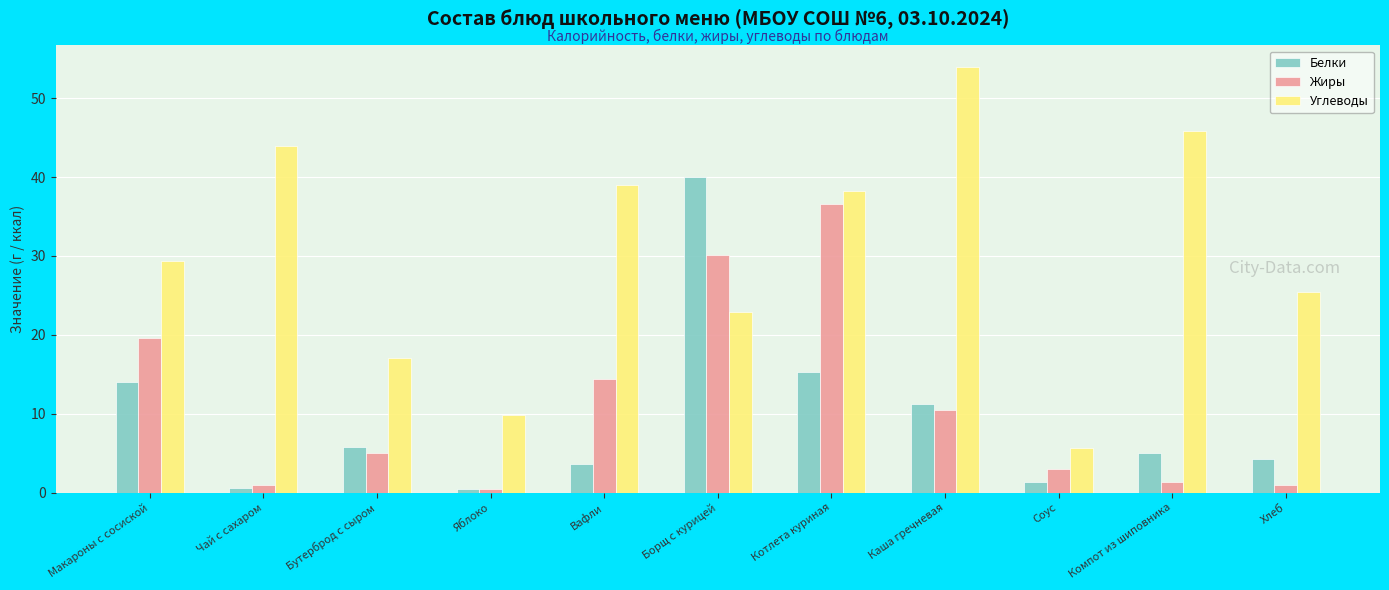

True or false: Белки has a value of 0.4 at Яблоко.

True